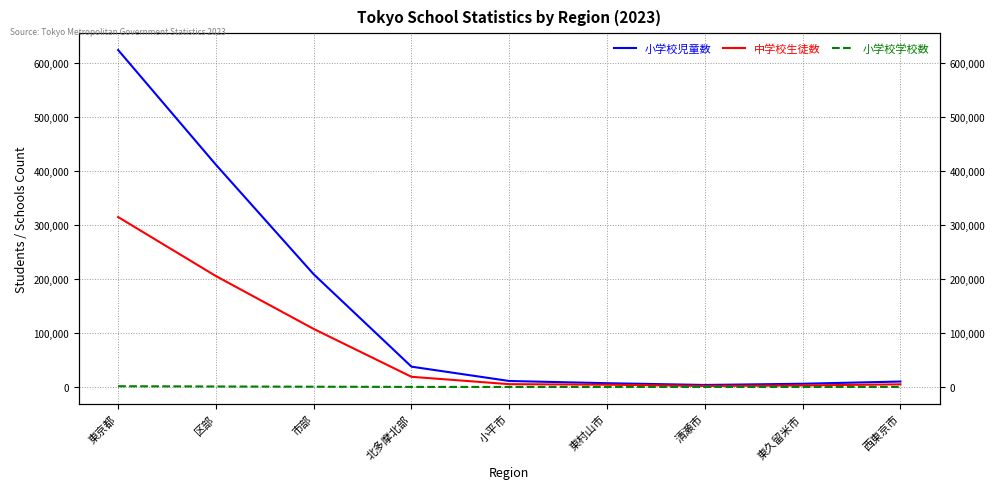

What is the value of the 小学校児童数 point at the 2nd from the left?

411284